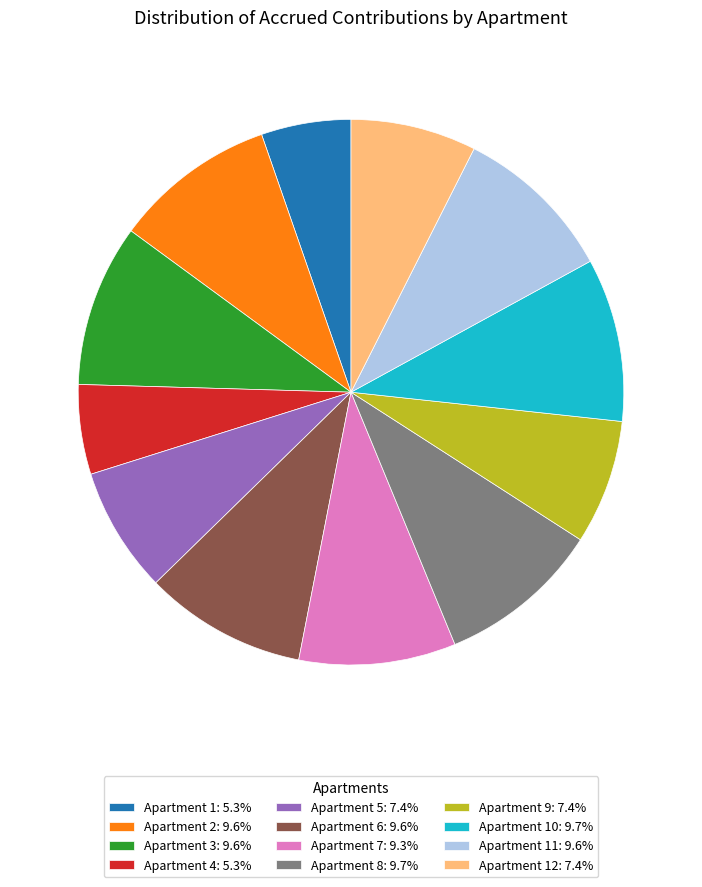

Approximately how many times larger is the value at Apartment 8: 9.7% compared to Apartment 5: 7.4%?

1.3